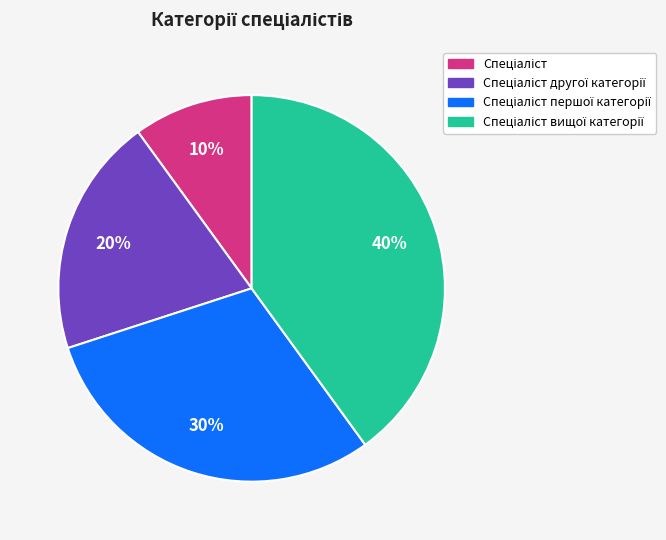

To the nearest percent, what is the difference between the largest and smallest slice percentages?

30%